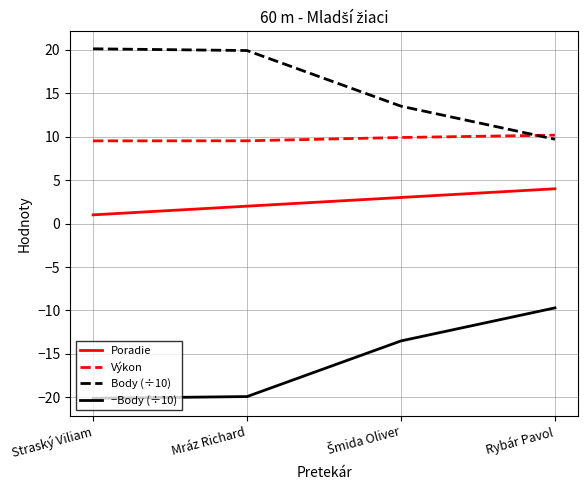

True or false: Poradie has a value of 2.0 at Mráz Richard.

True